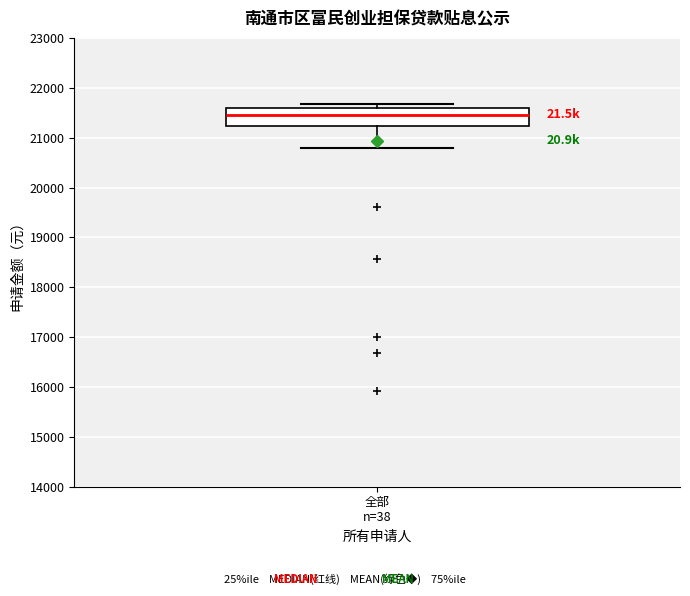

Read this box plot against the y-axis: the position of the median line, the range covered by the box, and the ends of both whiskers. The values are not printed on the chart, so give them approximately, as read against the axis.

median 21500, box 21200 to 21600, whiskers 20800 to 21700